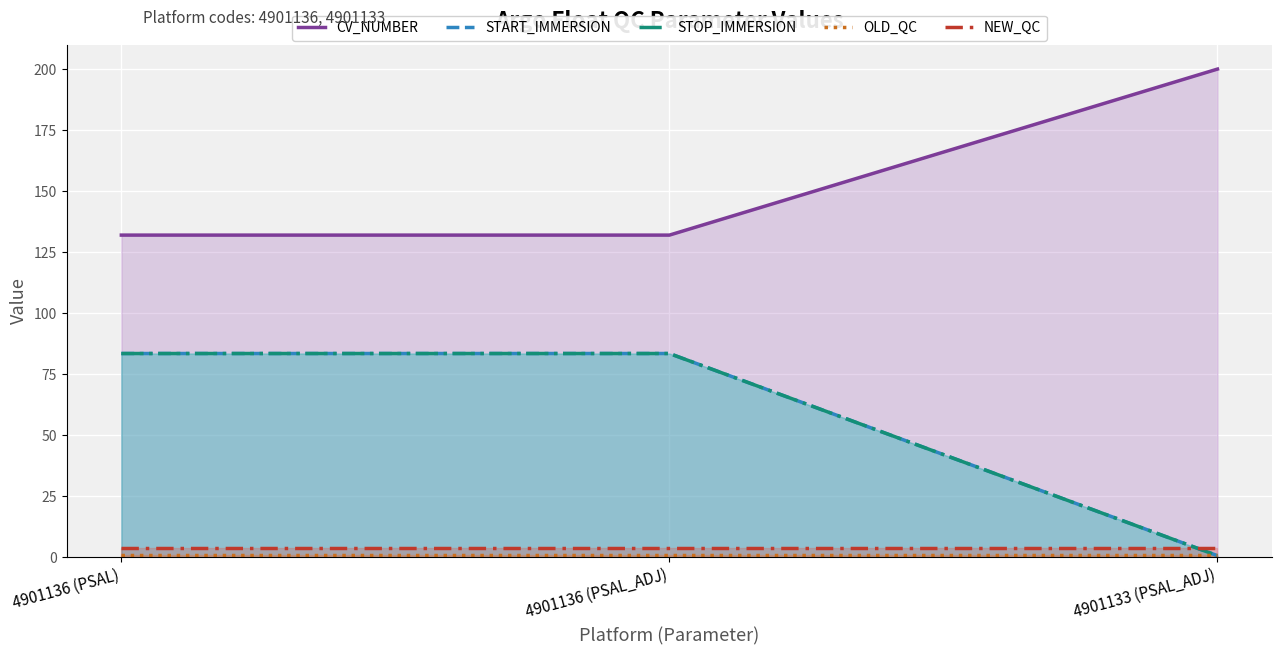

Which series has the largest range (max minus min)?

START_IMMERSION